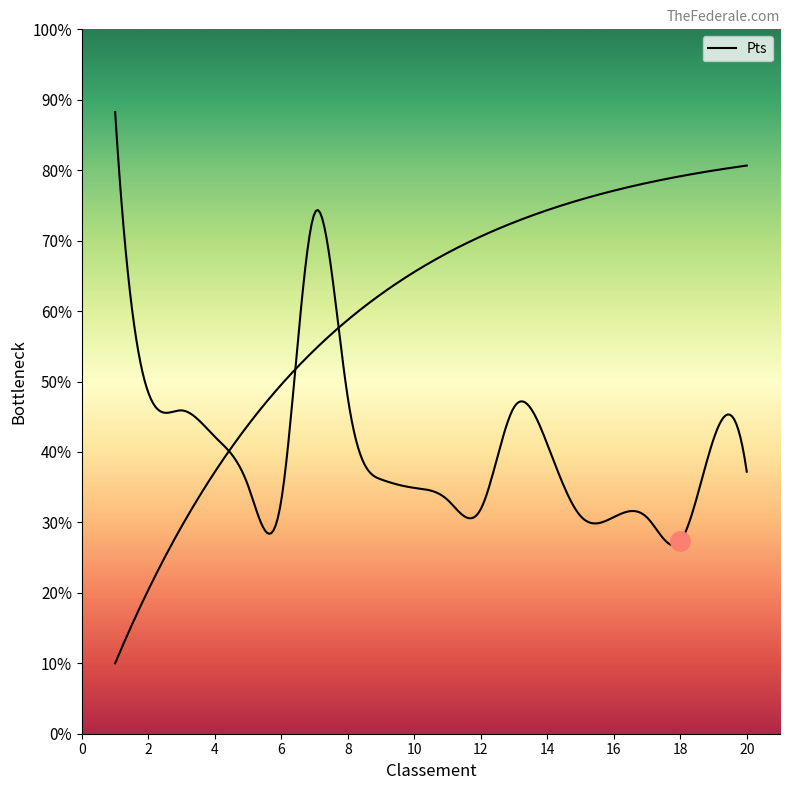

At which category does the chart reach its minimum across all series?

18